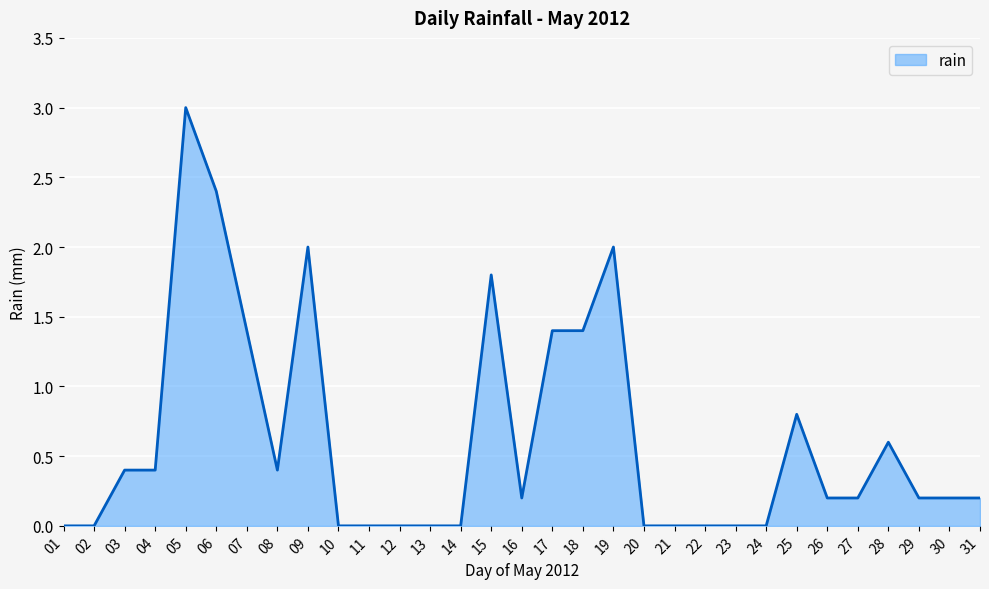

At which category does the chart reach its peak across all series?

05